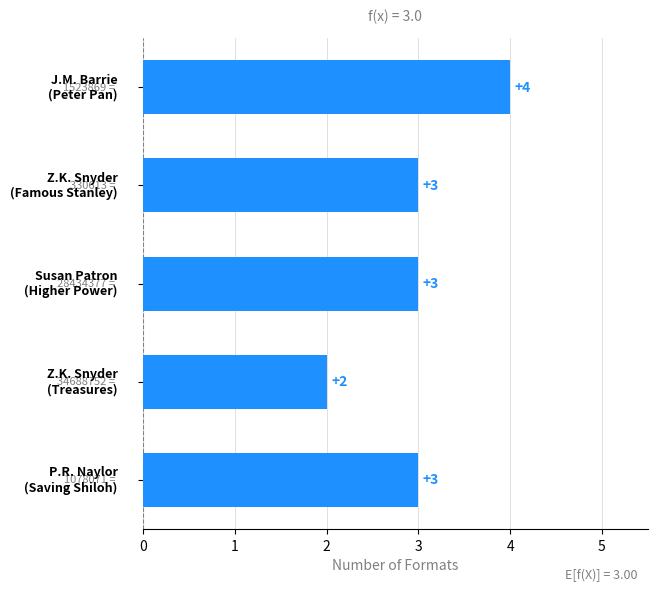

What is the difference between the maximum and minimum values?

2